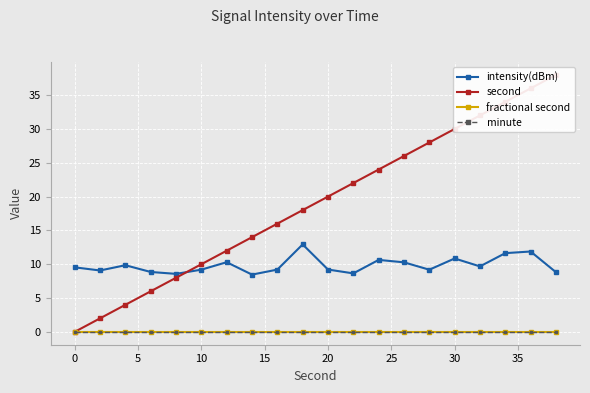

What is the approximate value of intensity(dBm) at 15?

8.6